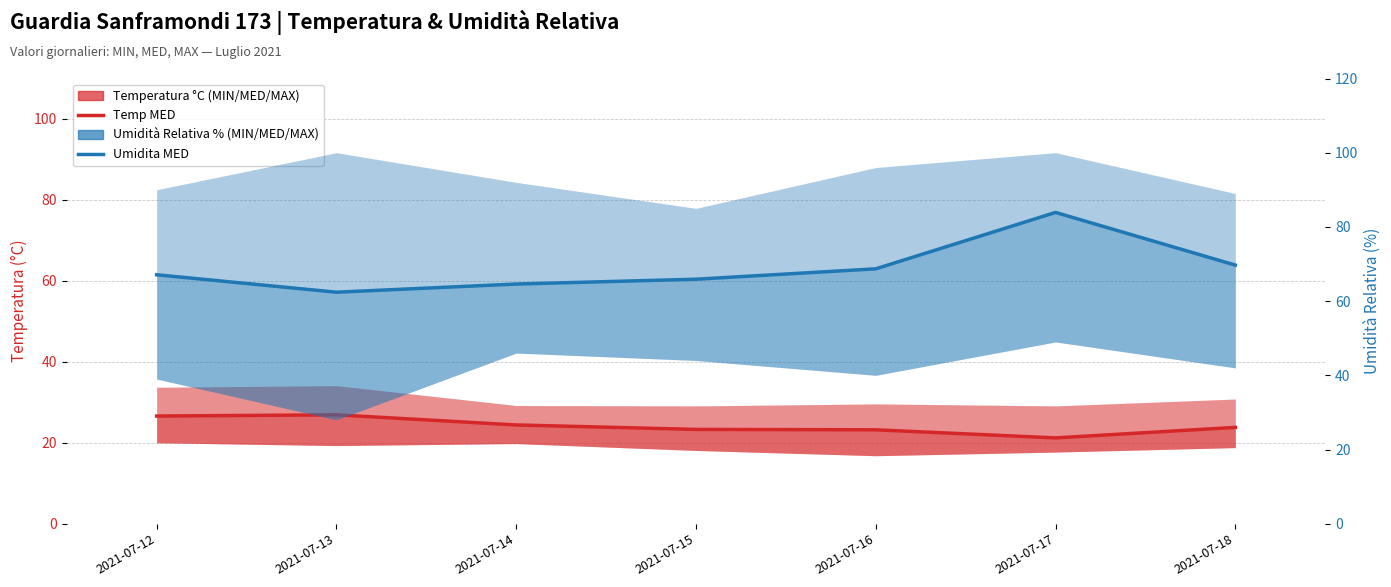

How many categories are shown in the chart?

7